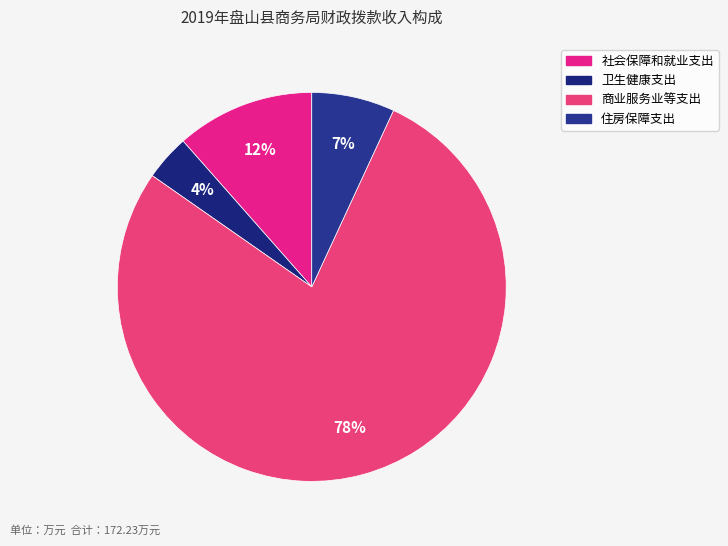

Which category has the smallest portion of the pie?

卫生健康支出